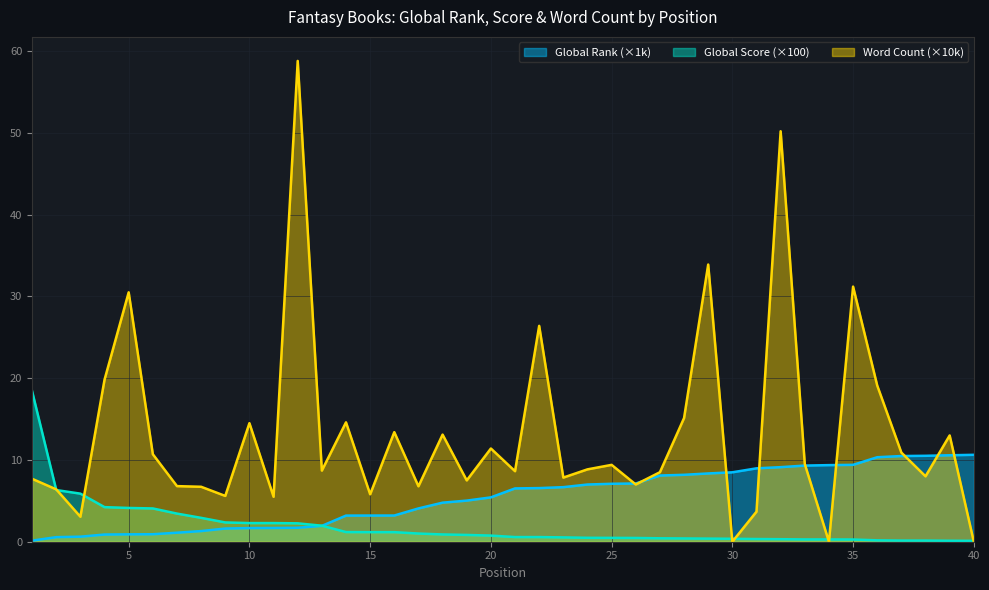

List the series in order of their overall mean, lowest first.

Global Score (×100), Global Rank (×1k), Word Count (×10k)